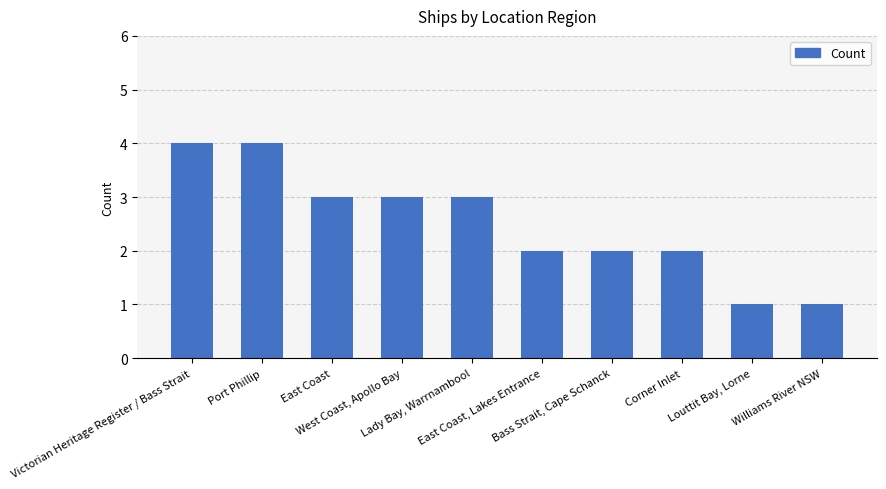

Reading left to right, what are all the values shown in this chart?

Victorian Heritage Register / Bass Strait=4	Port Phillip=4	East Coast=3	West Coast, Apollo Bay=3	Lady Bay, Warrnambool=3	East Coast, Lakes Entrance=2	Bass Strait, Cape Schanck=2	Corner Inlet=2	Louttit Bay, Lorne=1	Williams River NSW=1